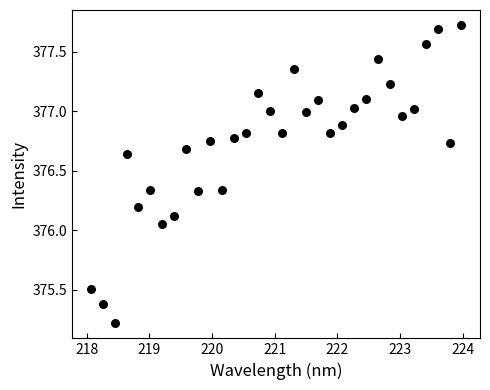

What is the range of X values (max minus min)?

5.9